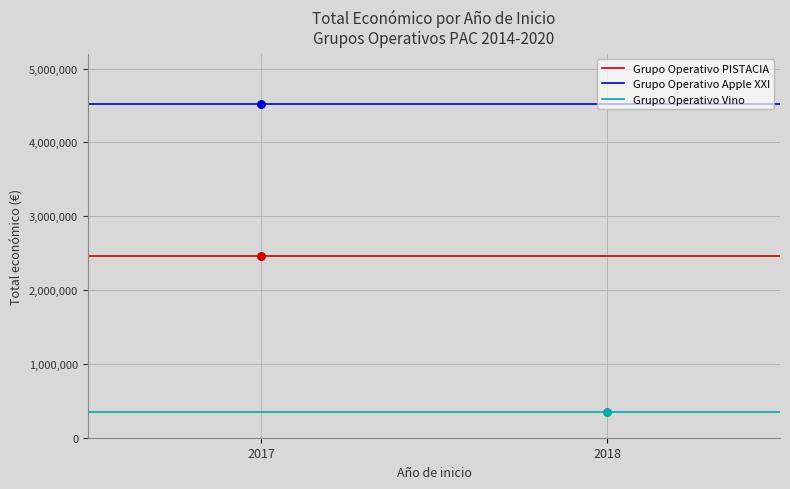

What are all the series names shown in the legend?

Grupo Operativo PISTACIA, Grupo Operativo Apple XXI, Grupo Operativo Vino